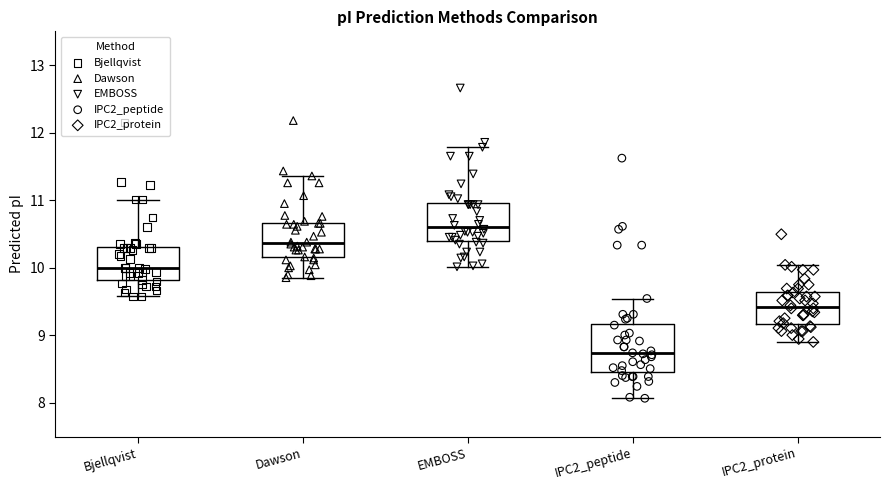

Where is the upper edge of the box for Dawson on the y-axis? The values are not printed on the chart, so give them approximately, as read against the axis.

10.7